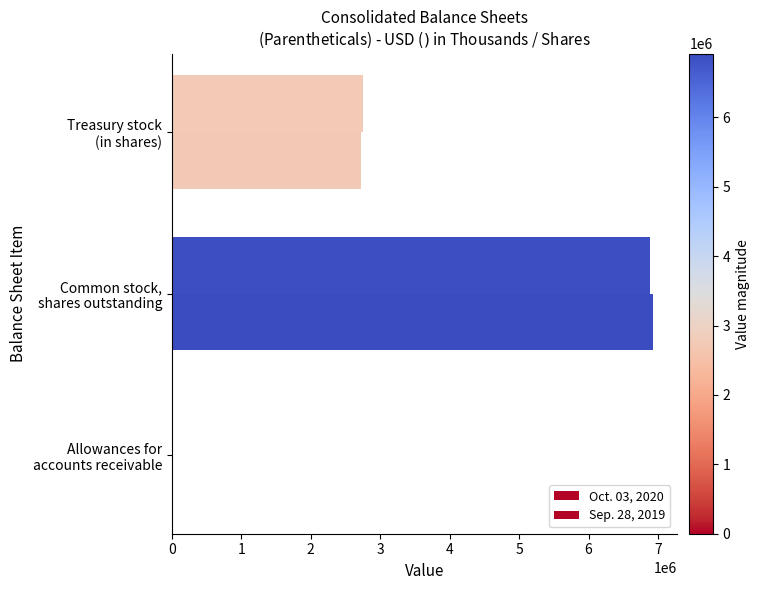

How many Sep. 28, 2019 values are between 327 and 6921417?

3